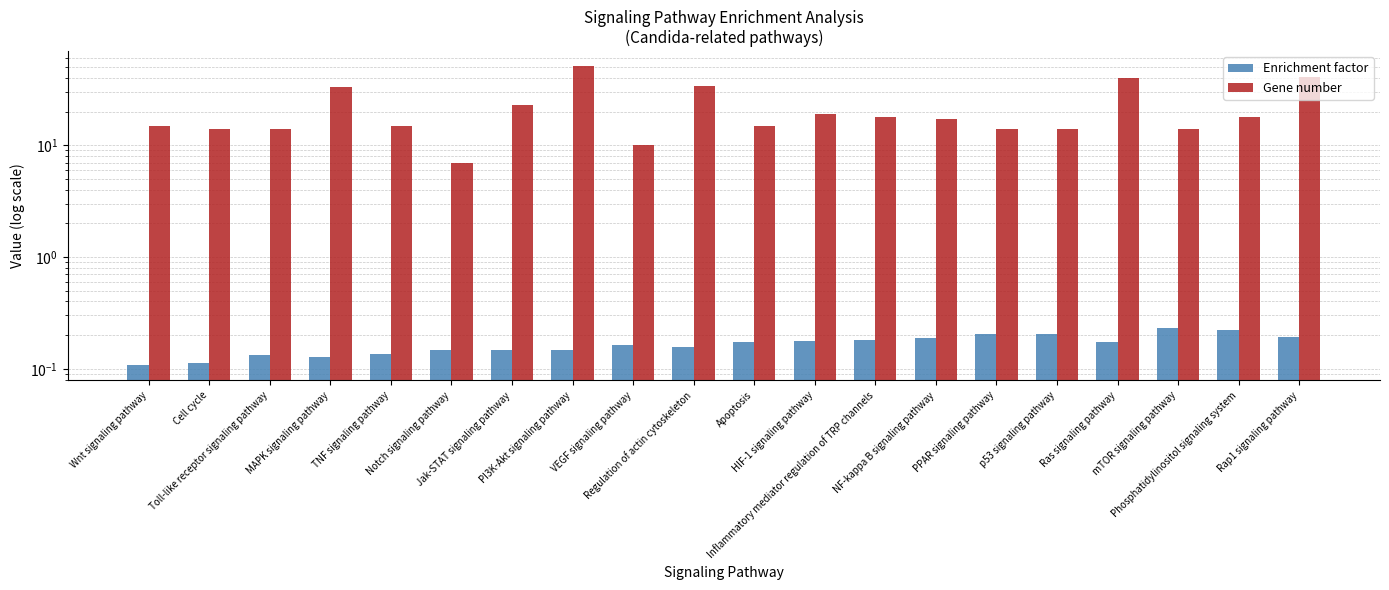

What are all the series names shown in the legend?

Enrichment factor, Gene number